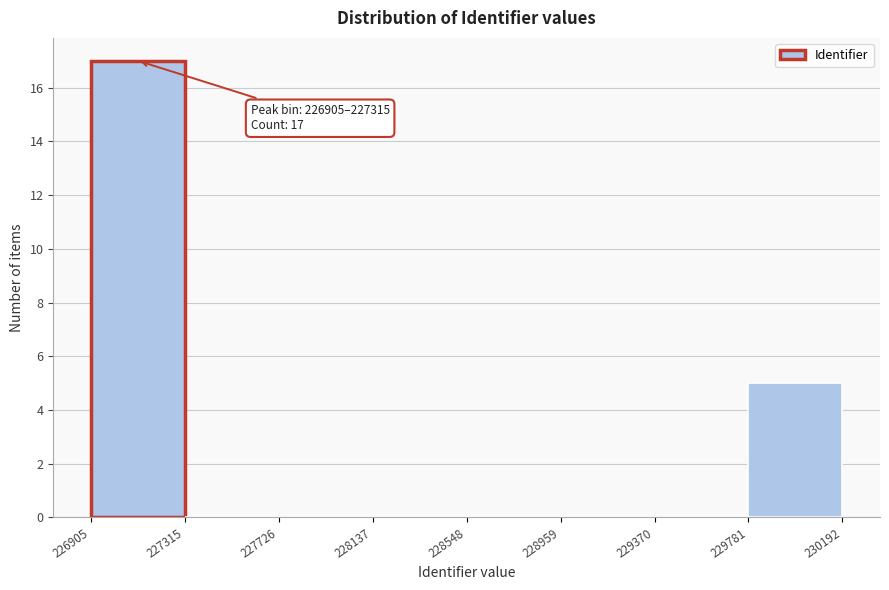

Over which range of the x-axis is the bar tallest?

226905 to 227315